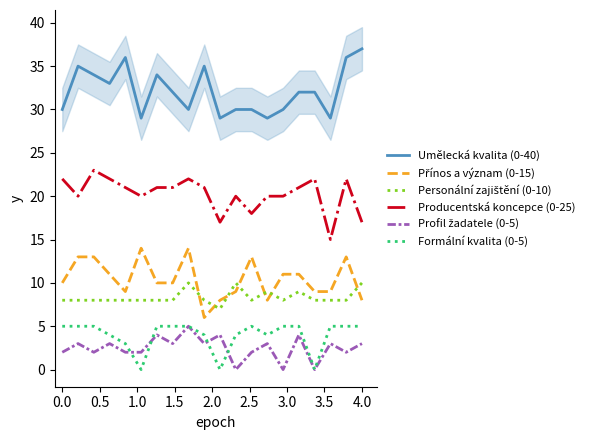

How many interior local peaks does the Přínos a význam (0-15) series have?

4